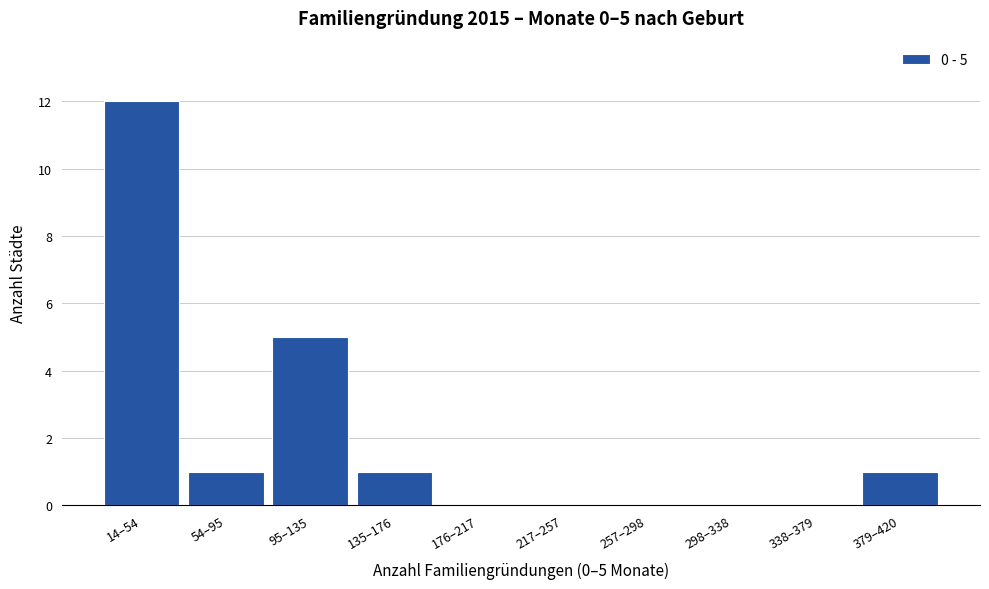

Reading left to right, extract all data points from this chart.

14–54=12	54–95=1	95–135=5	135–176=1	176–217=0	217–257=0	257–298=0	298–338=0	338–379=0	379–420=1